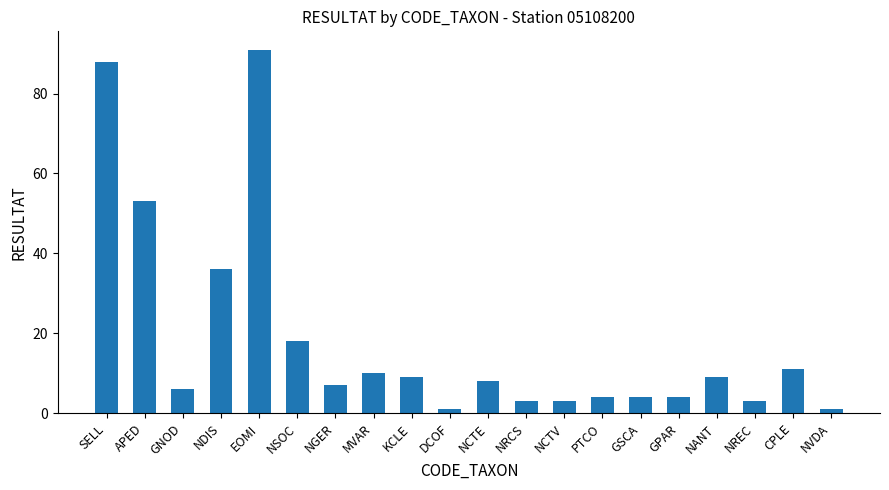

Between NCTV and NANT, which is larger?

NANT